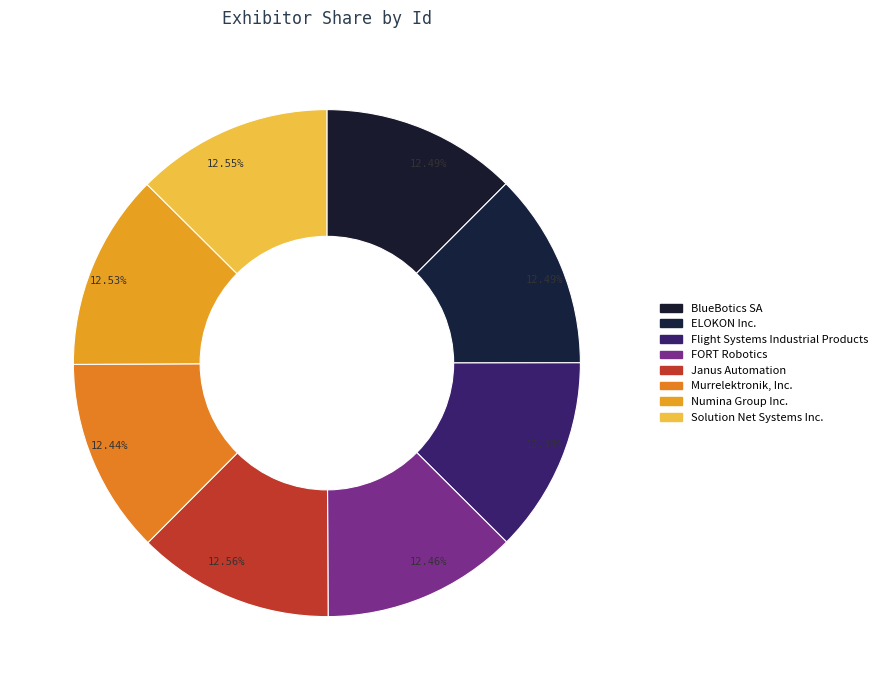

Is the sum of BlueBotics SA and Flight Systems Industrial Products greater than half?

No